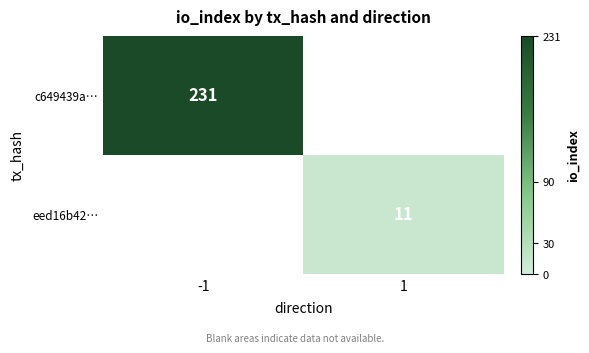

True or false: c649439a… has a value of 124 at -1.

False